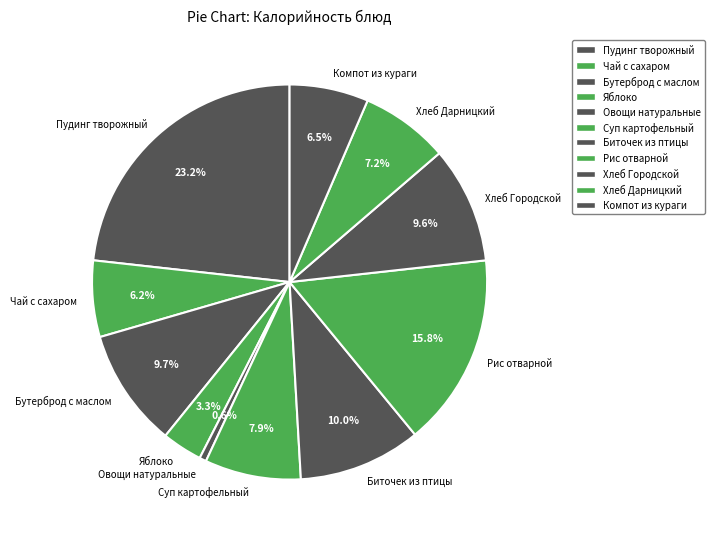

How much of the chart is everything except Рис отварной?

84.2%